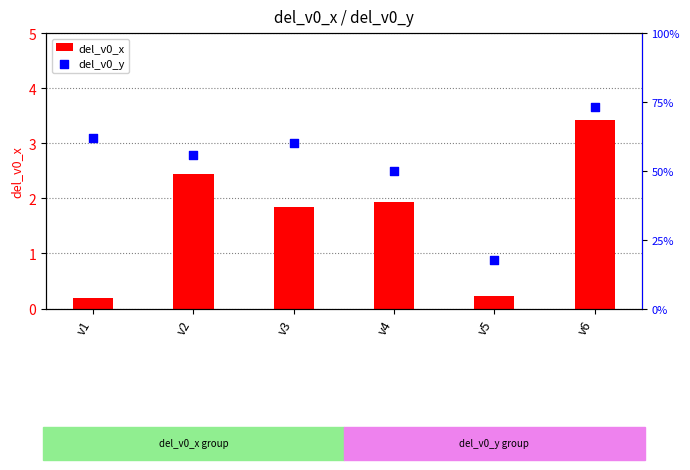

What are all the series names shown in the legend?

del_v0_x, del_v0_y